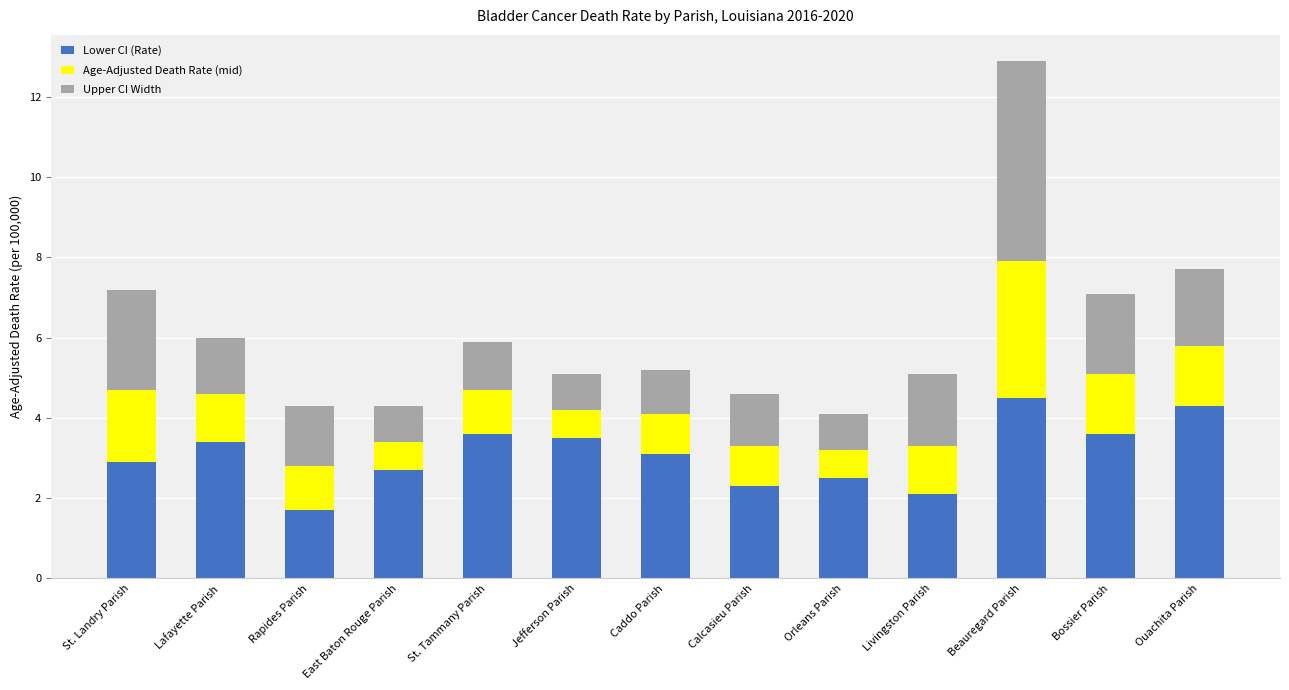

What is the total value across all series at Jefferson Parish?

5.1